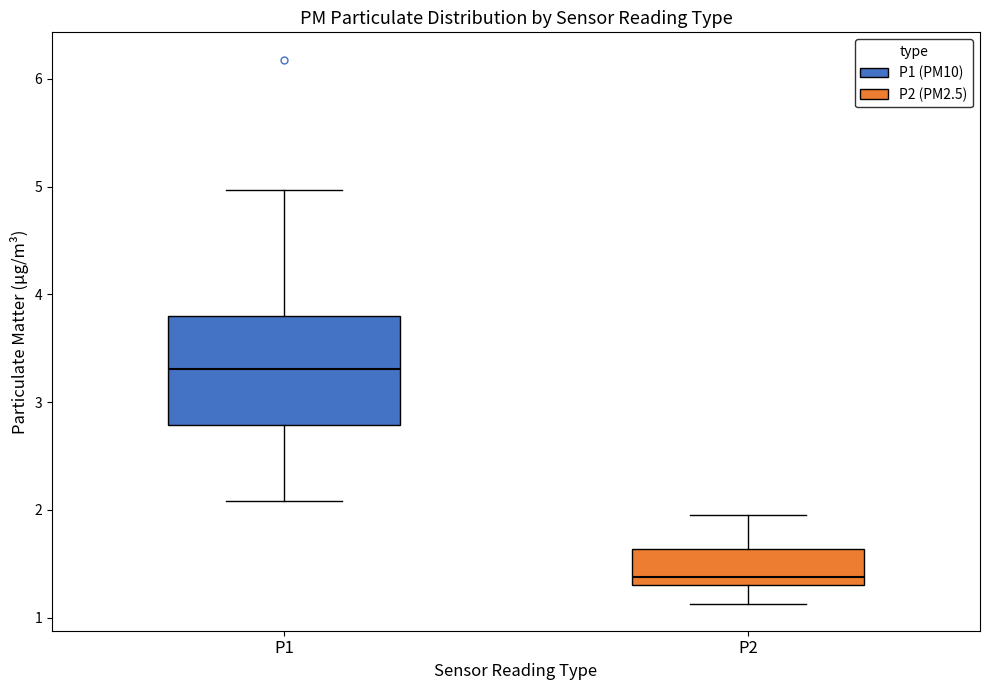

Comparing the boxes themselves (not the whiskers), which one is the tallest?

P1